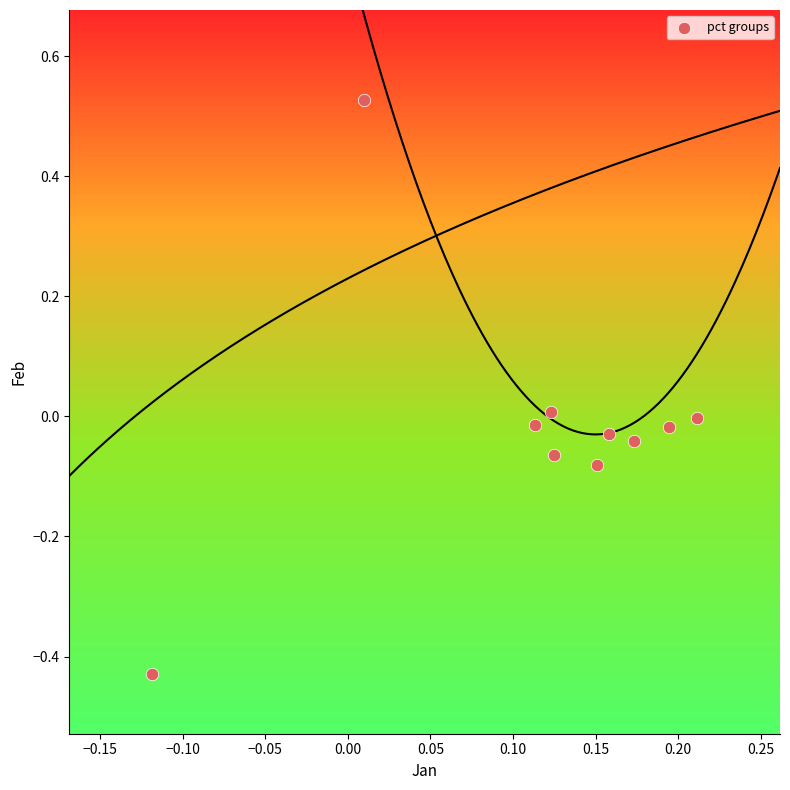

What is the range of X values (max minus min)?

0.3